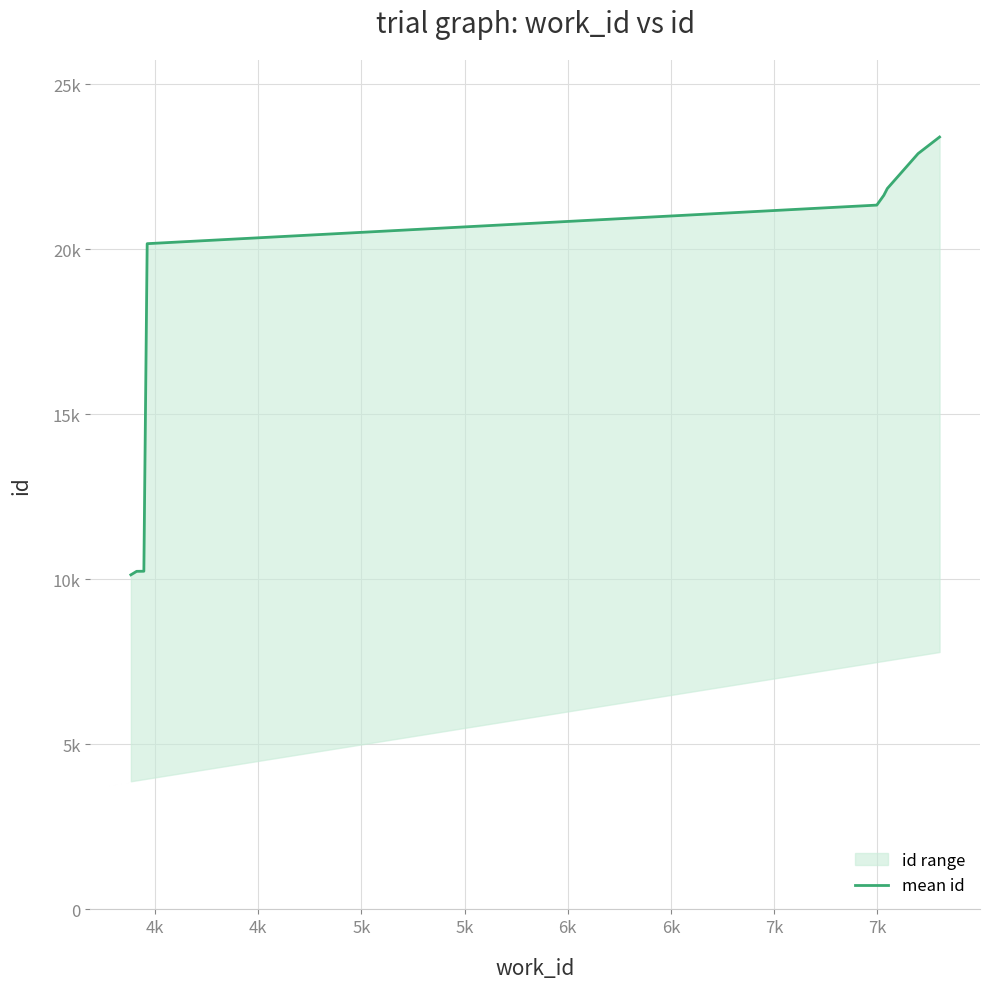

Reading left to right, extract all data points from this chart.

10140	10246	10249	10309	20175	21344	21641	21847	22905	23407